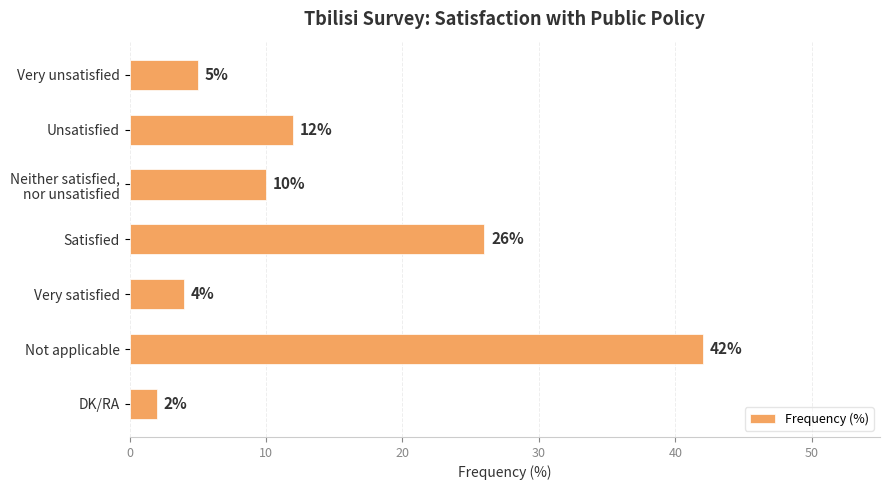

Where is the data nearest to the value 22?

Satisfied